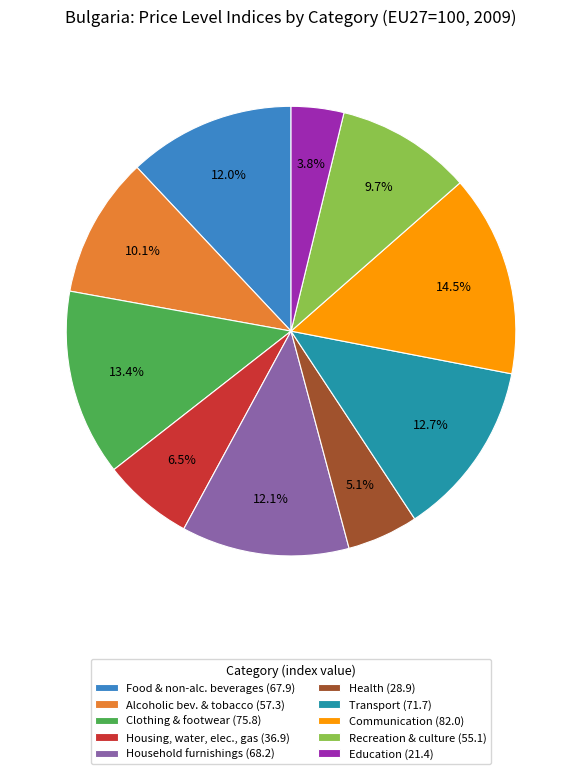

How many segments does this pie chart have?

10